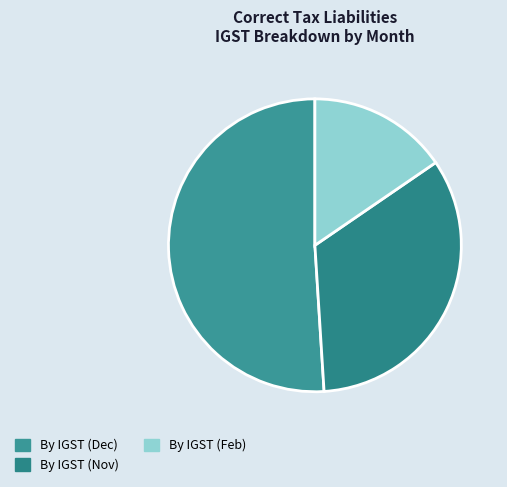

Is there a majority slice in this chart?

Yes